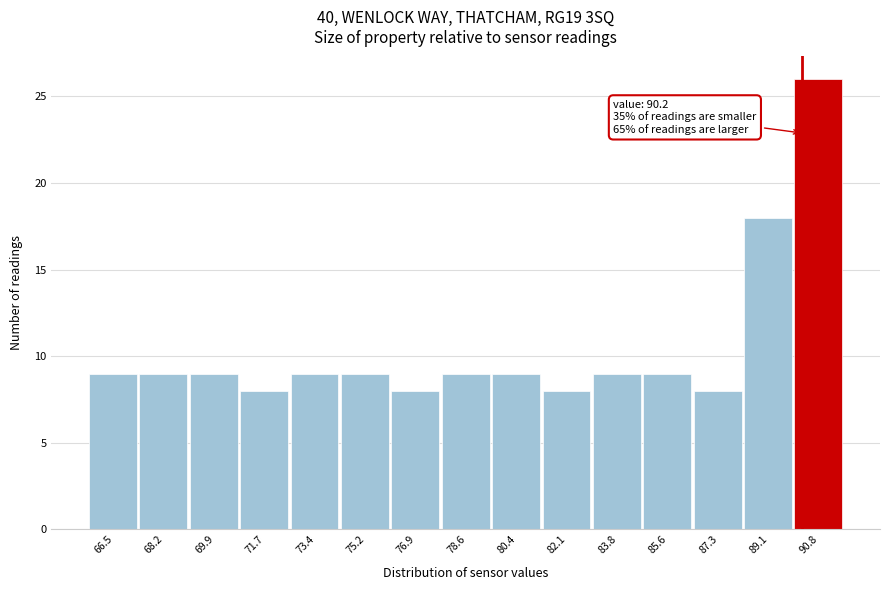

Over which range of the x-axis is the bar tallest?

90.0 to 91.6